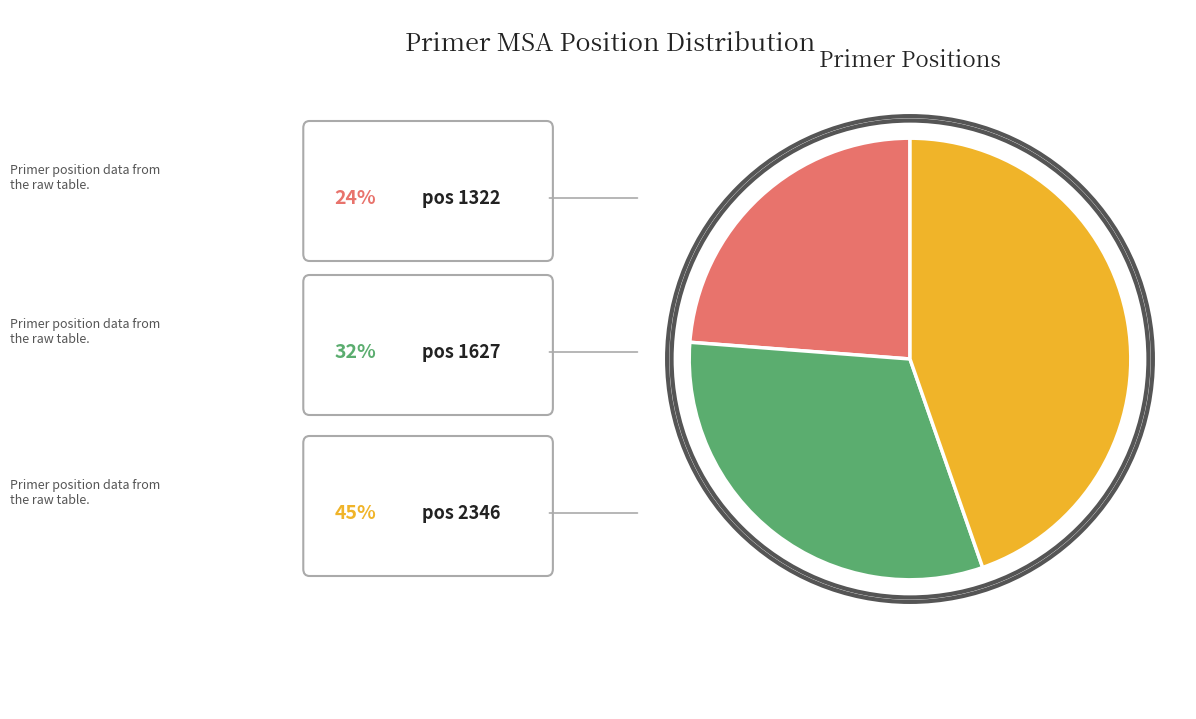

What percentage do 1627 and 2346 together represent?

76.2%